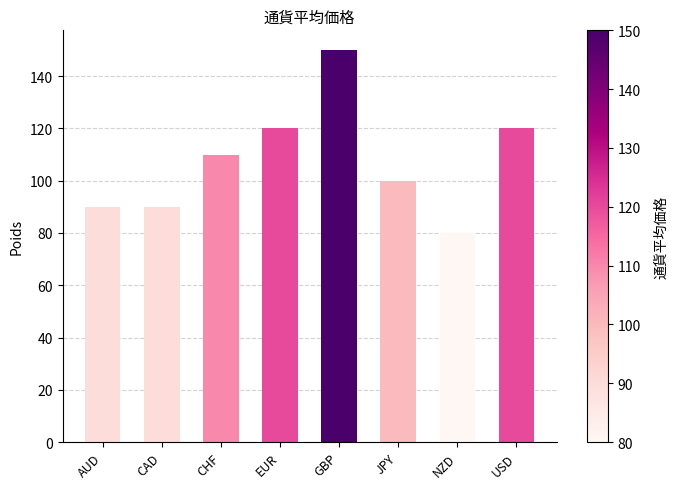

What is the maximum value shown in the chart?

150